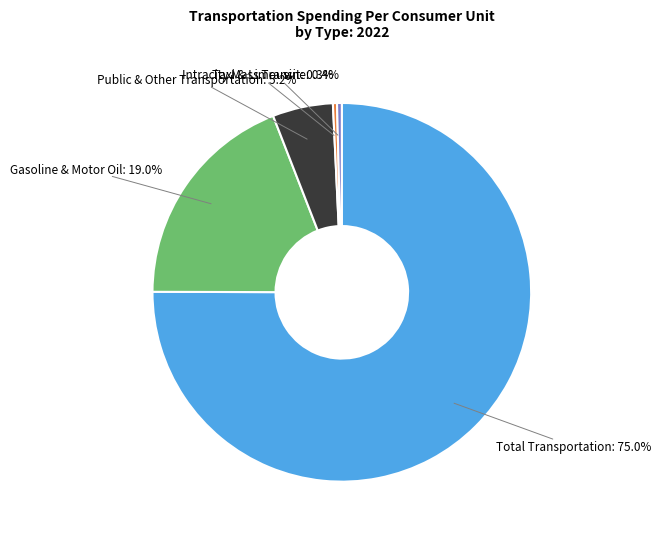

Does any single category account for the majority?

Yes